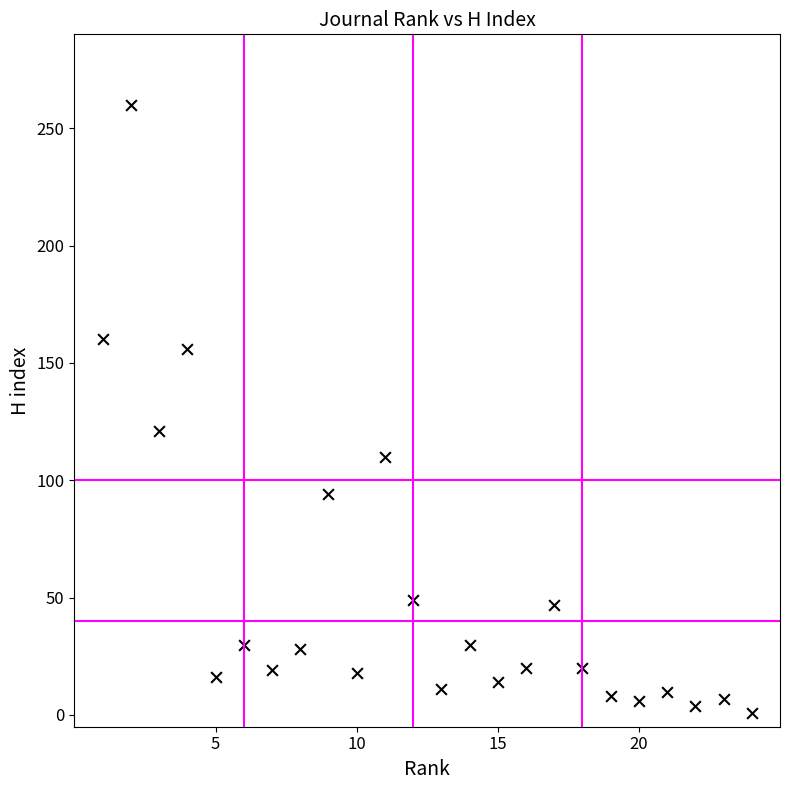

What Y value in the scatter plot is closest to 130?

121